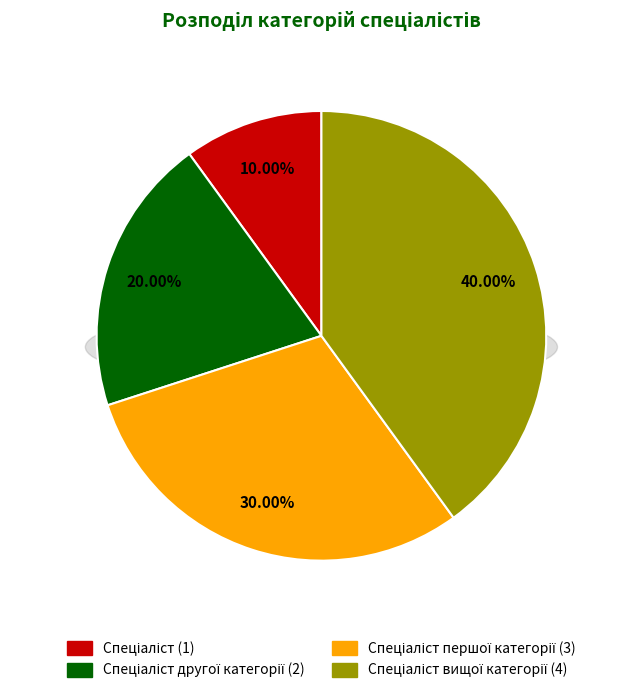

To the nearest percent, what percentage of the pie is Спеціаліст?

10%